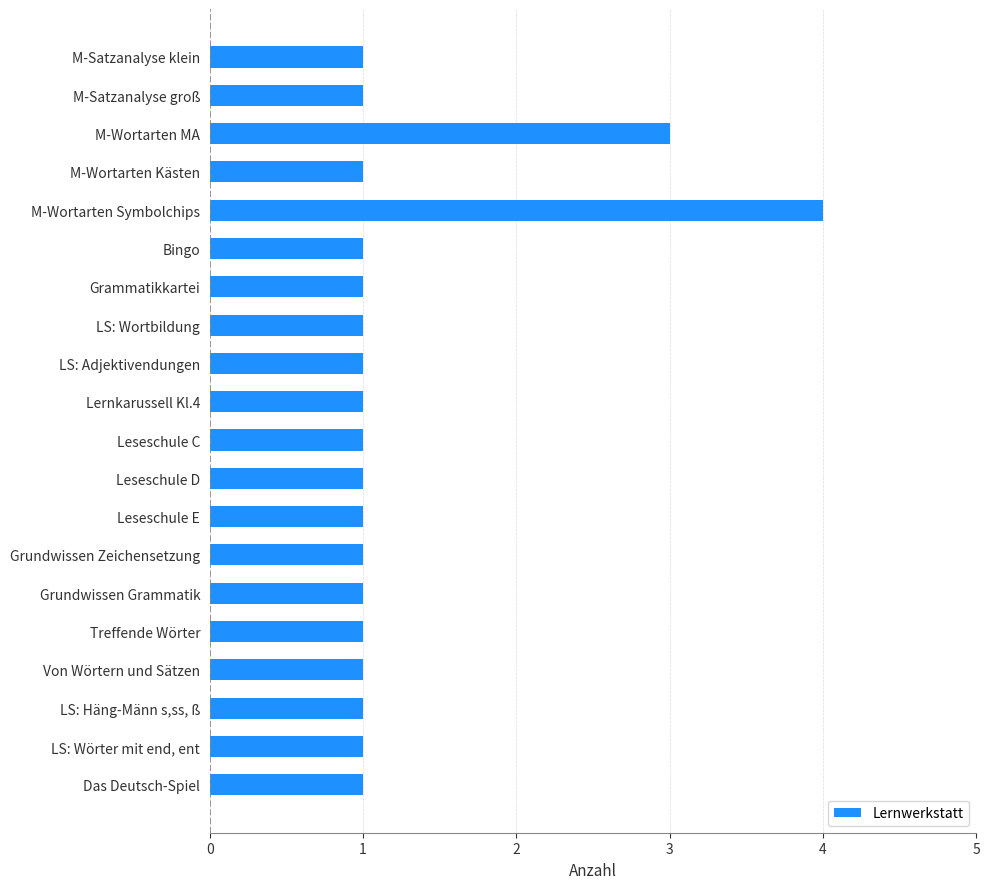

Is it true that the value at M-Wortarten MA is 3?

True